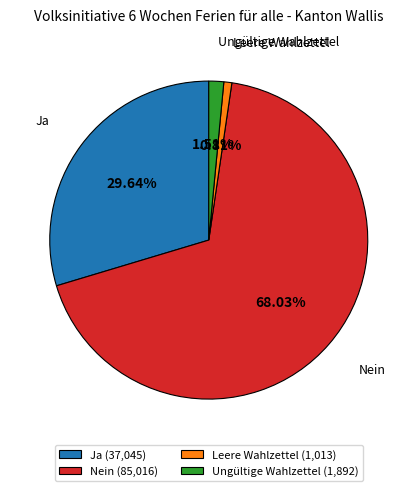

What percentage is the Nein slice, to the nearest percent?

68%